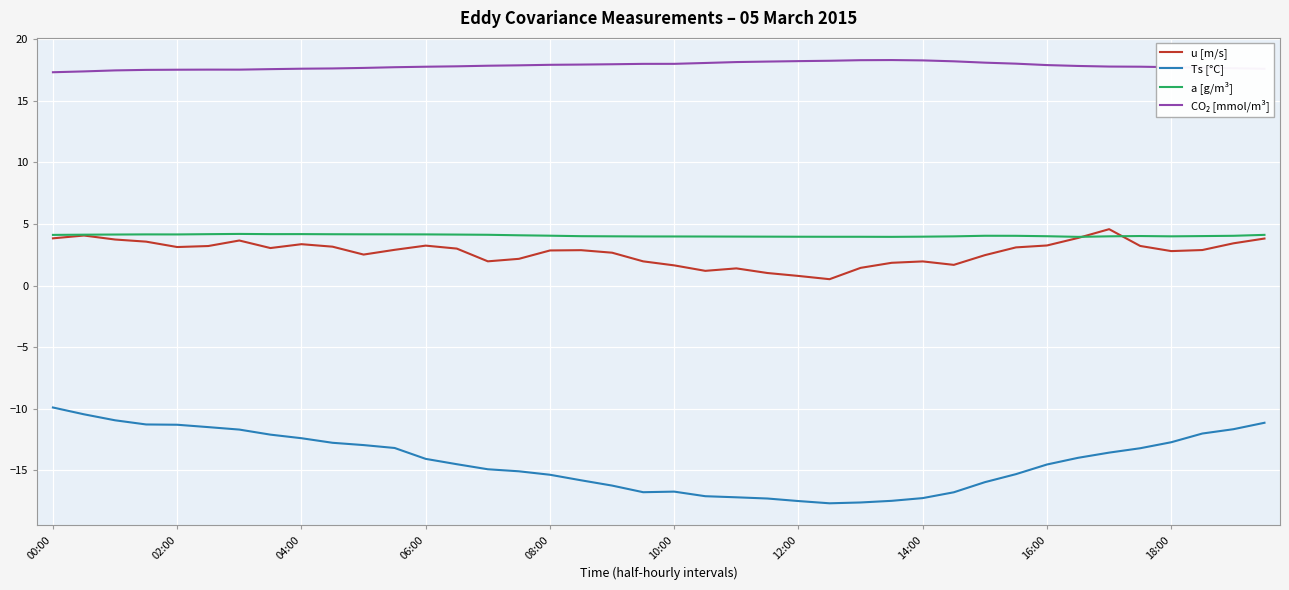

What is the maximum value for u [m/s]?

4.6